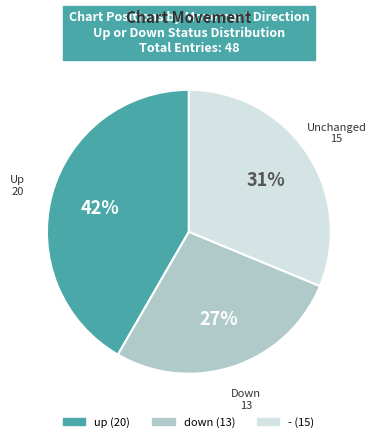

Rank the categories by value from lowest to highest.

down, -, up